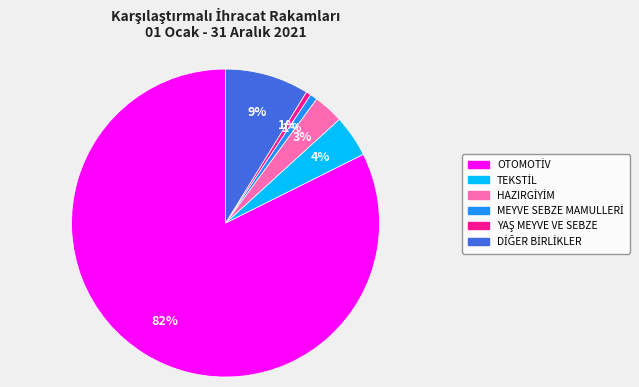

Is there a majority slice in this chart?

Yes